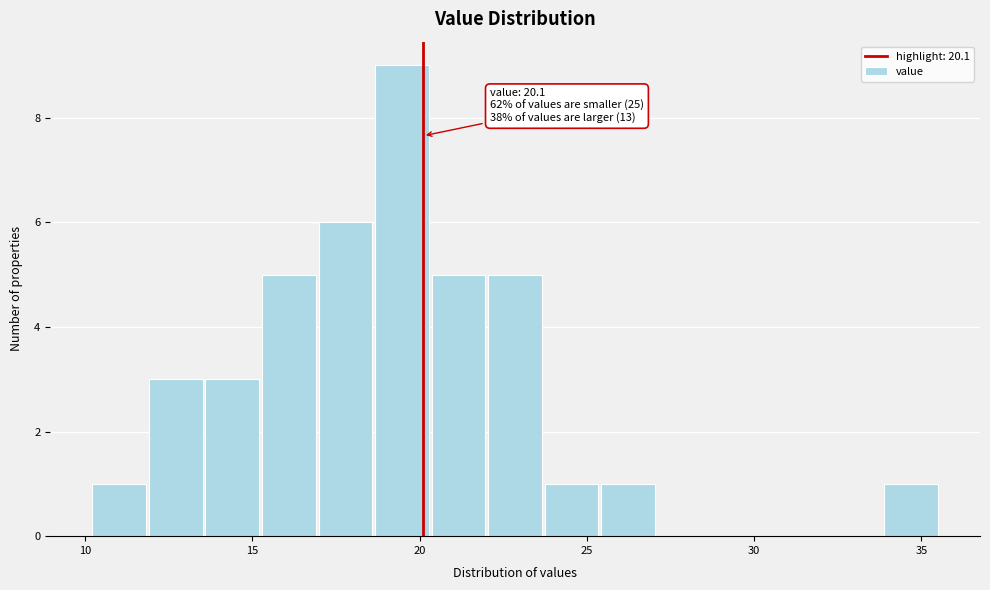

Read against the x-axis, roughly where is the centre of the tallest bar?

19.5